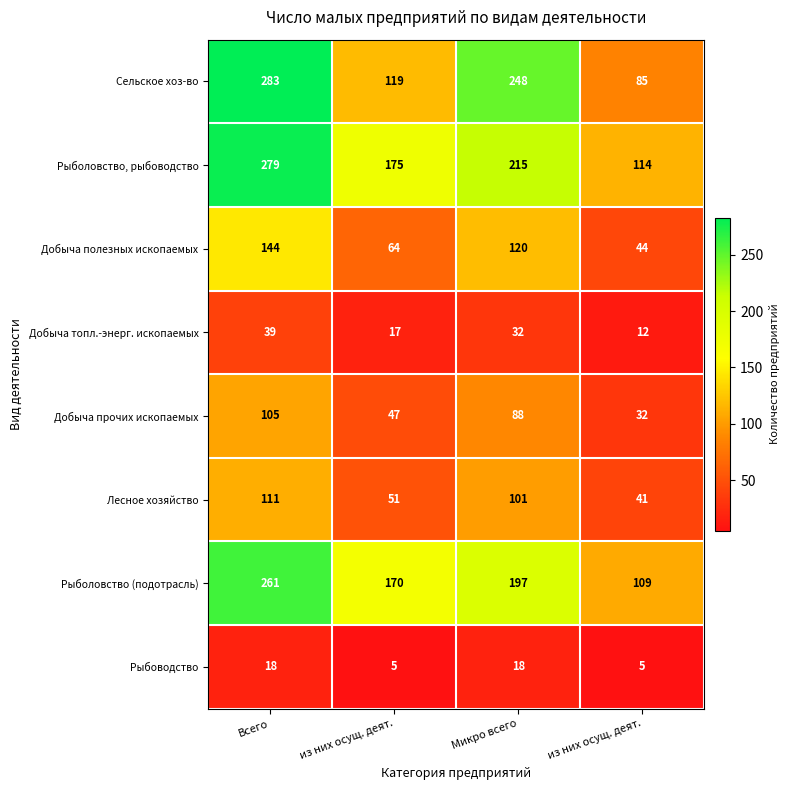

Which series has the largest total across all categories?

Рыболовство, рыбоводство